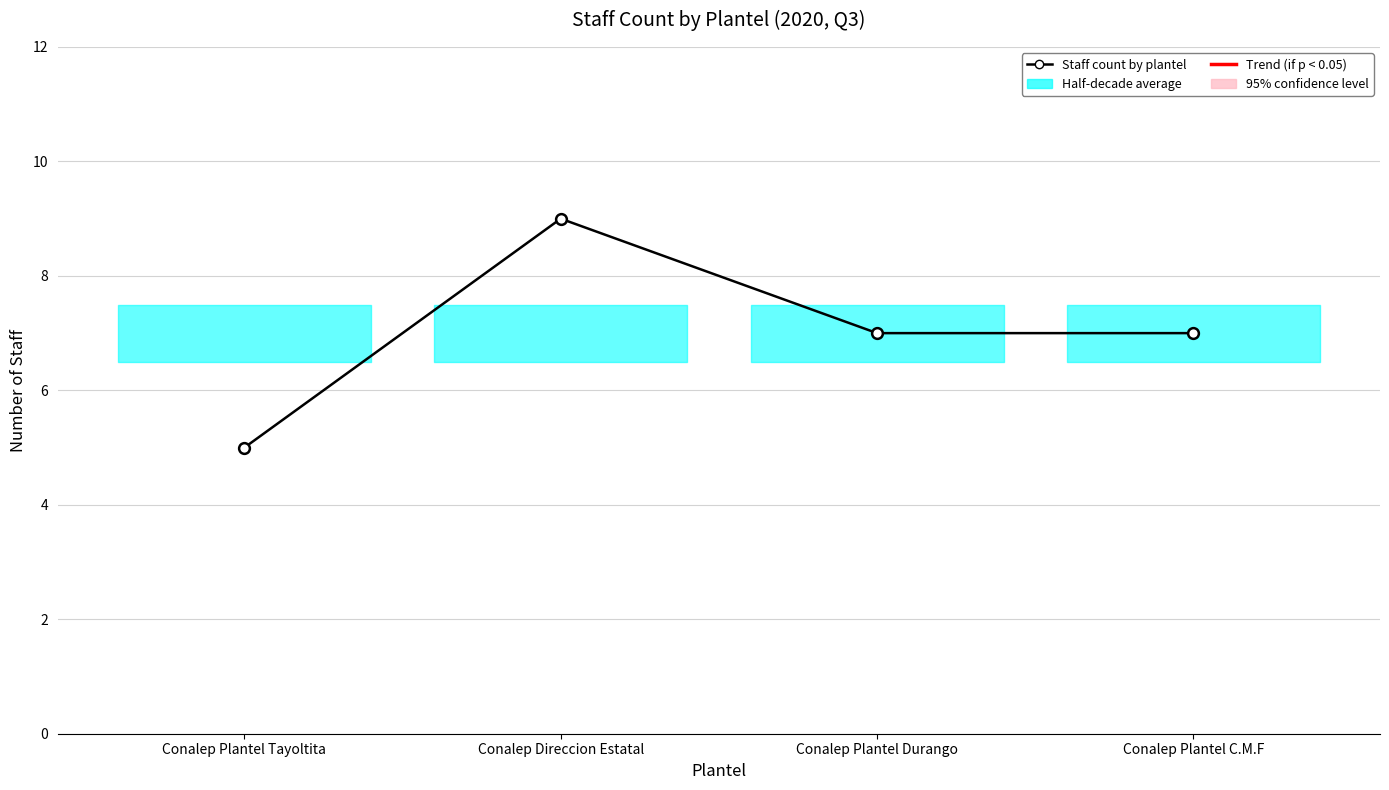

Approximately how many times larger is the value at Conalep Plantel Durango compared to Conalep Plantel Tayoltita?

1.4